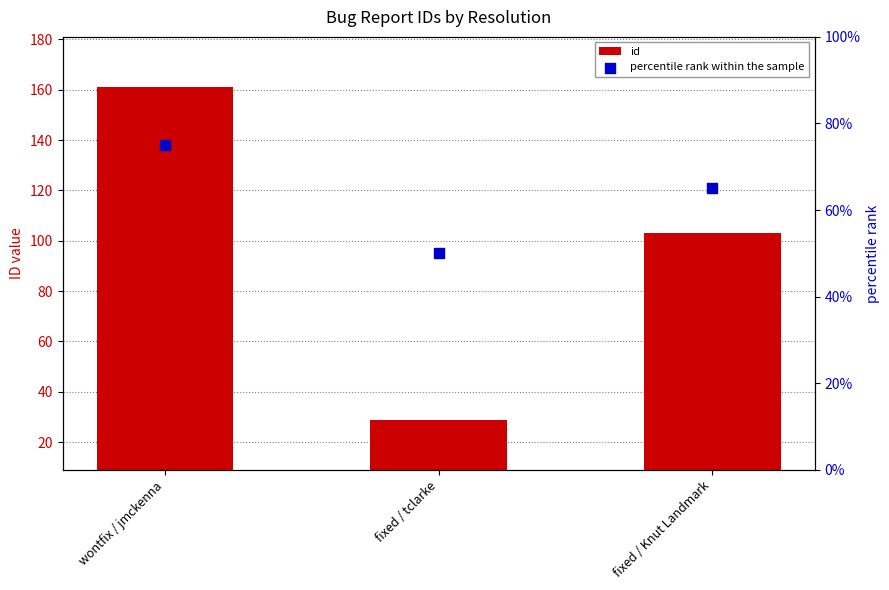

Which series reaches the minimum Y coordinate?

id